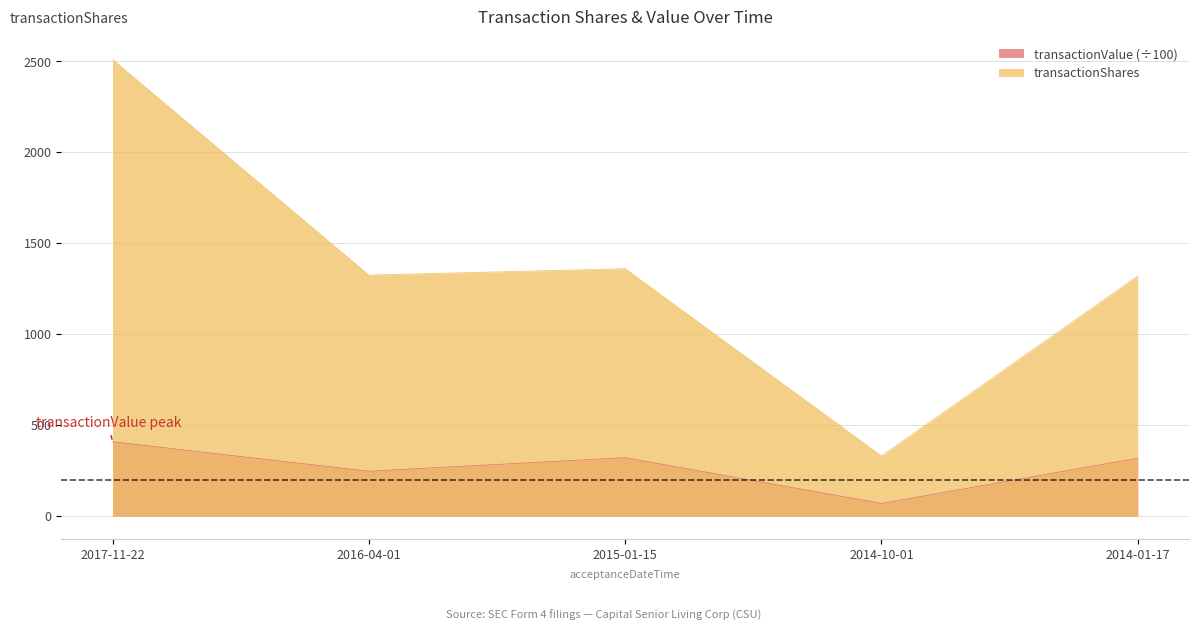

True or false: transactionValue and transactionShares intersect in this chart.

False